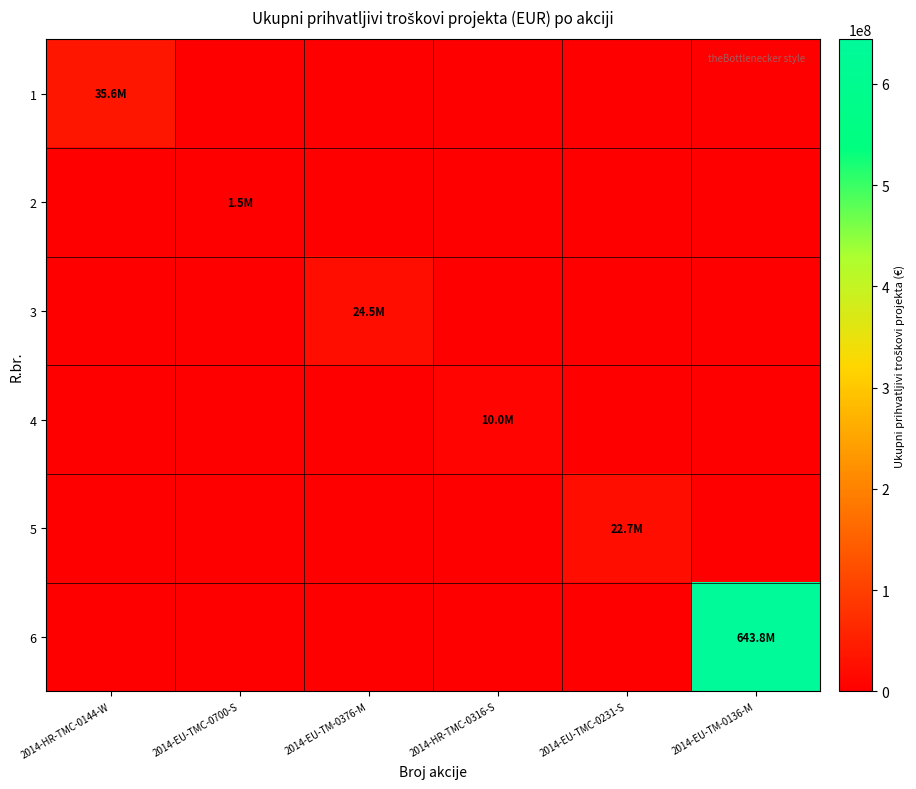

List the series in order of their peak value, lowest first.

2, 4, 5, 3, 1, 6